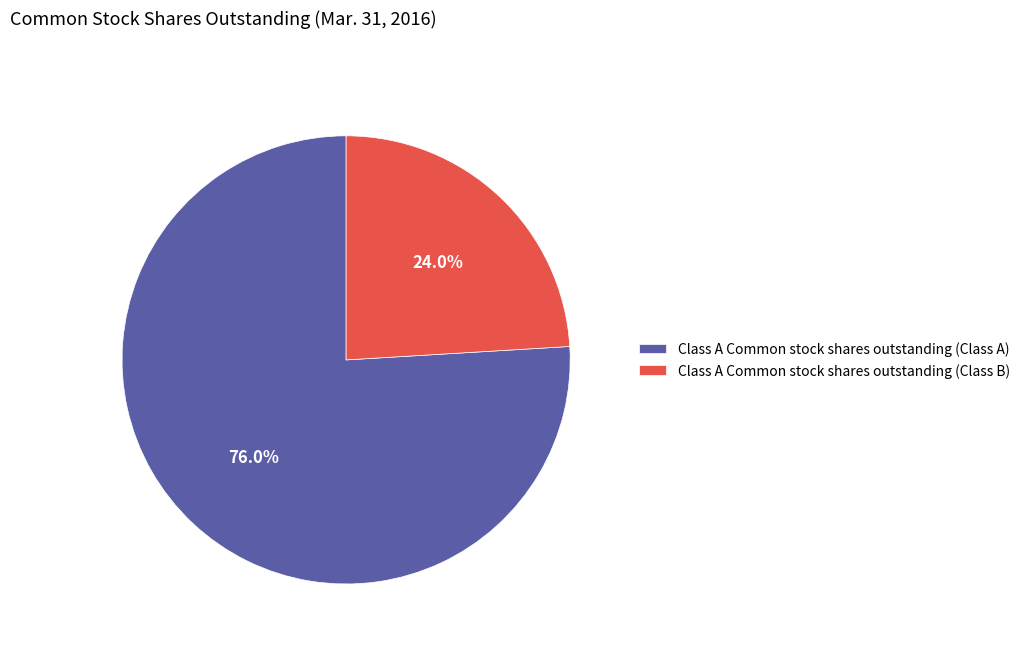

To the nearest percent, what portion does Class A Common stock shares outstanding (Class B) represent?

24%